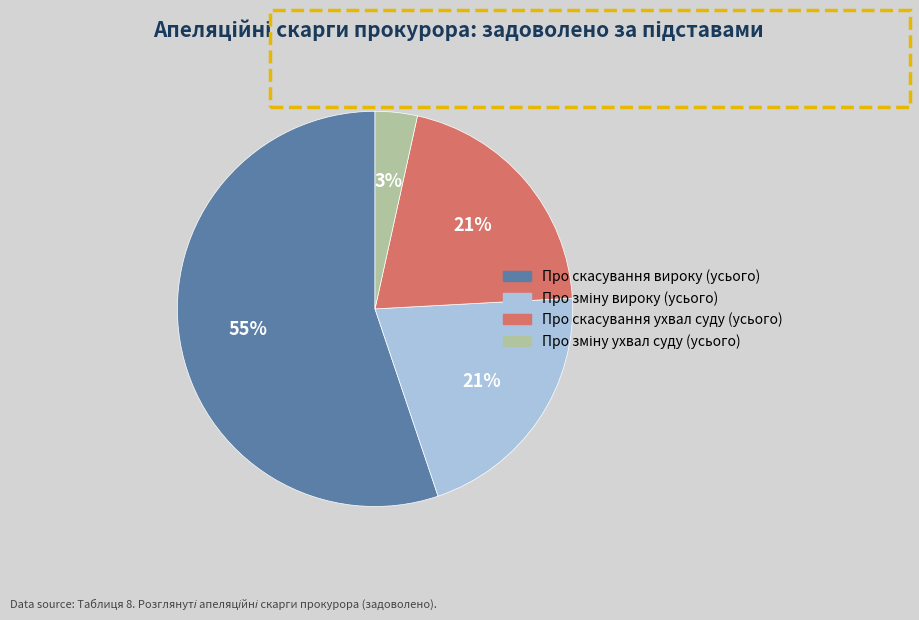

Which slice is the largest?

Про скасування вироку (усього)